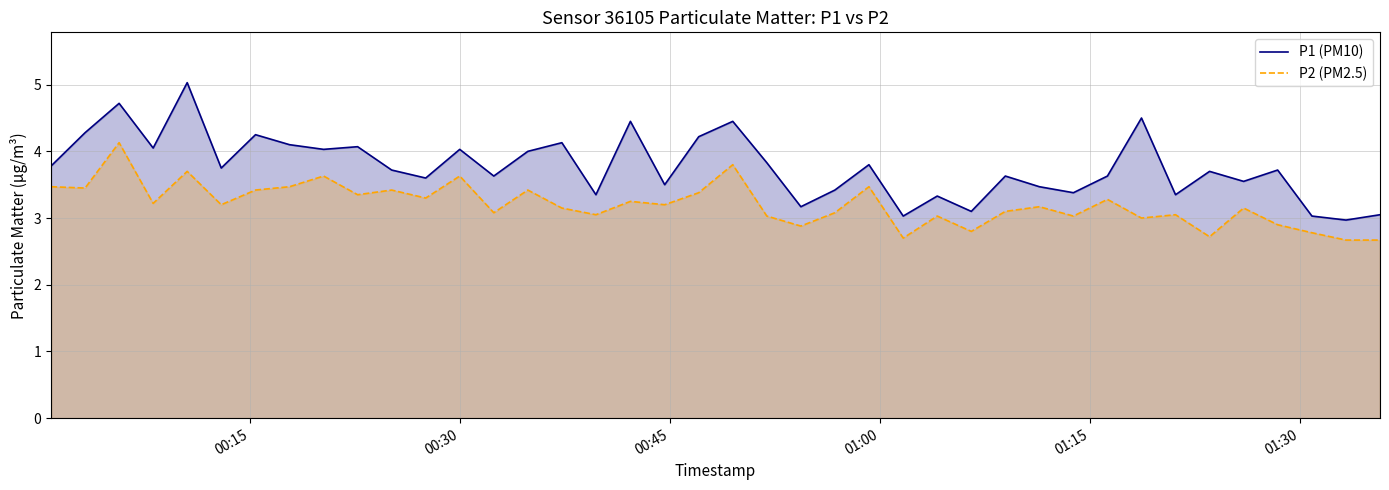

True or false: P2 (PM2.5) and P1 (PM10) cross at least once.

False